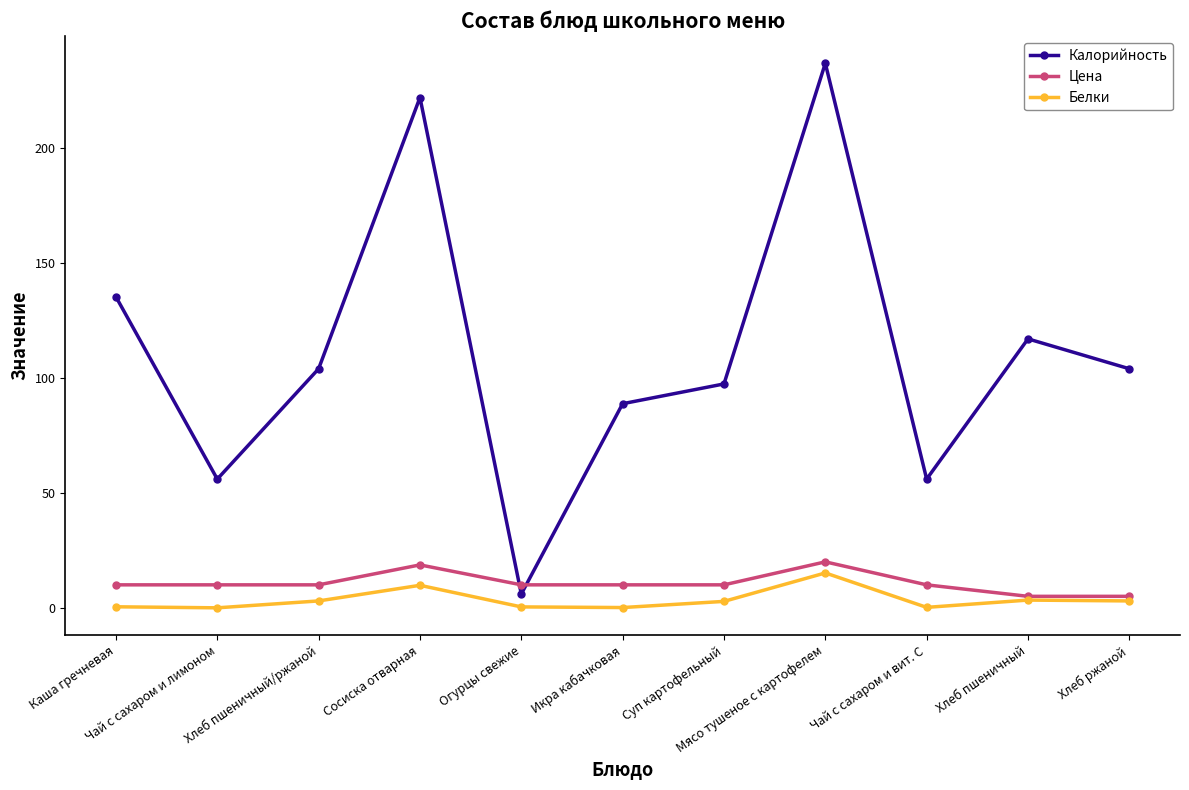

What is the difference between the maximum and minimum values in the Белки series?

15.2